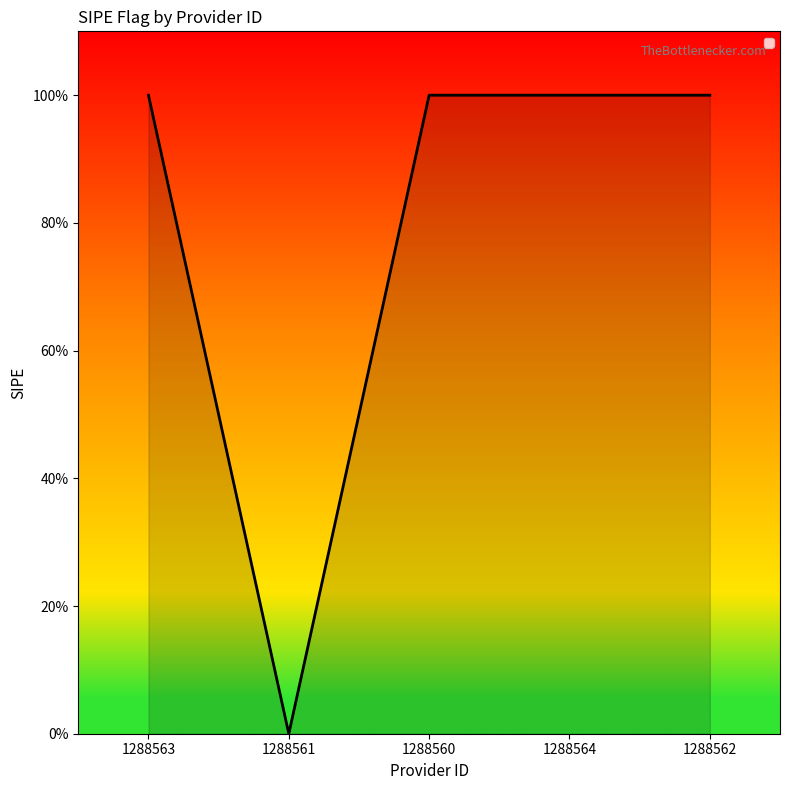

List the labels in order of value, largest first.

1288563, 1288560, 1288564, 1288562, 1288561